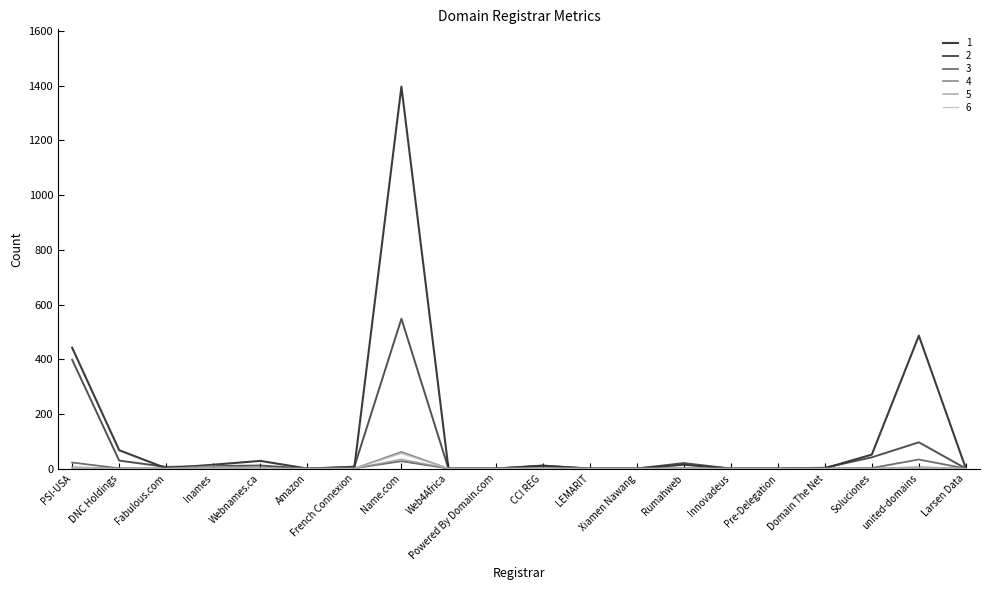

Which label corresponds to the largest value in the chart?

Name.com